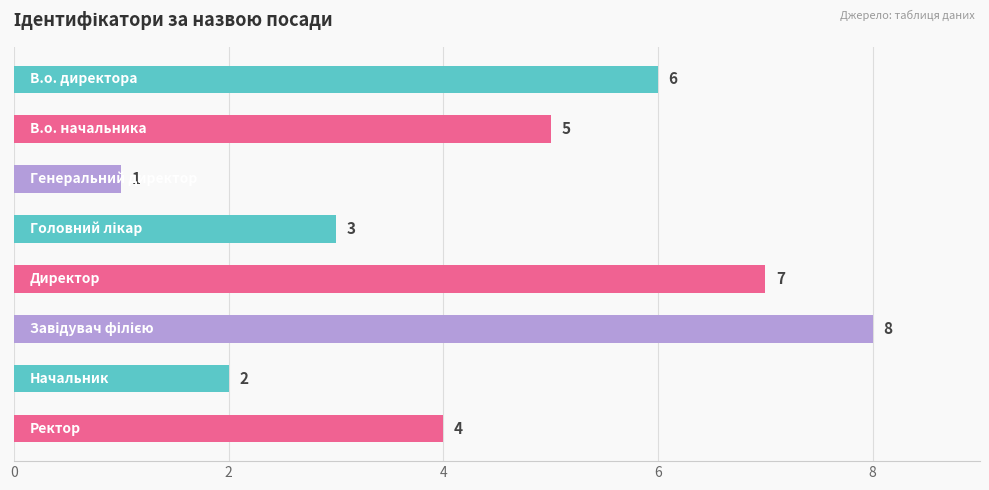

What is the sum of all values?

36